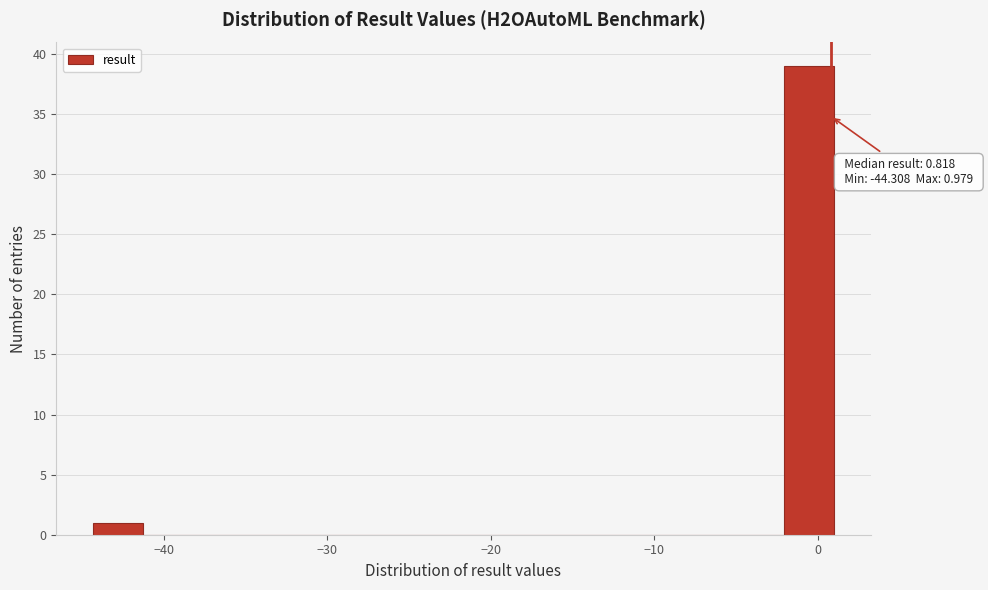

Around what value on the x-axis is the tallest bar? Give the approximate position of its centre, as read against the axis.

-1